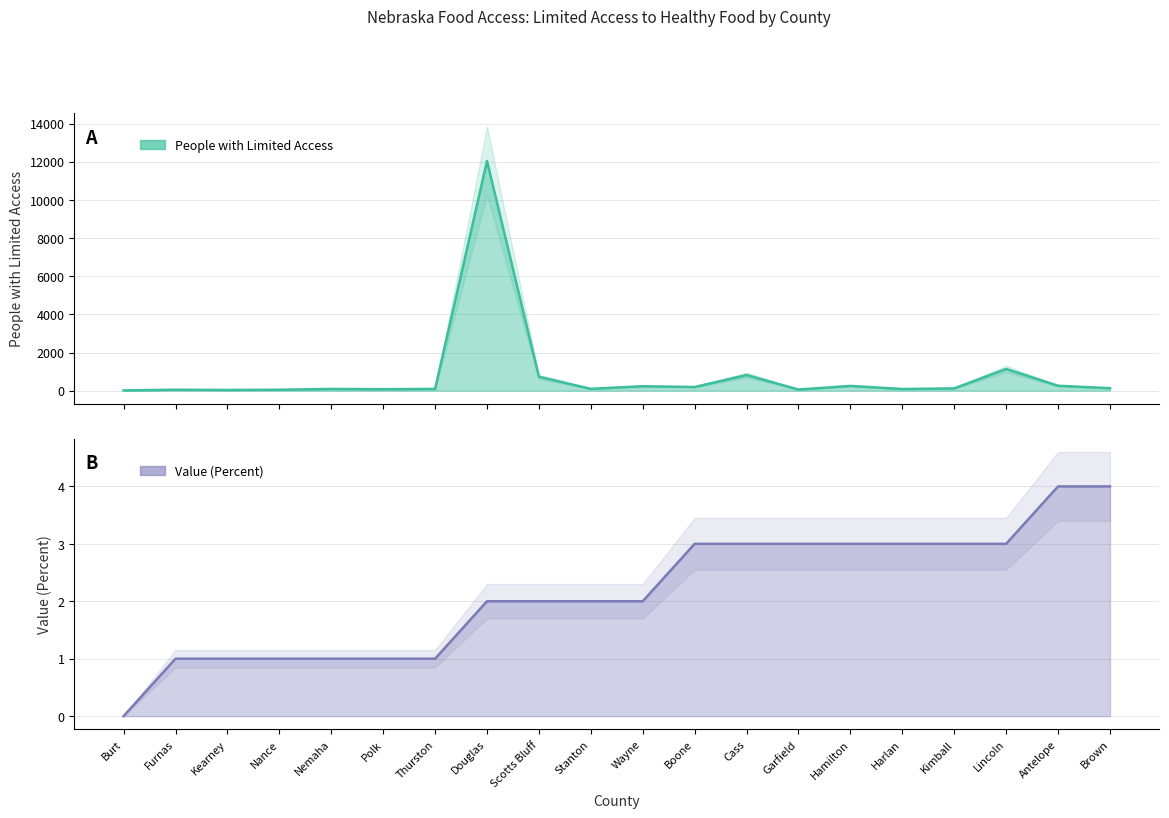

Reading left to right, list all the values displayed in this chart.

People with Limited Access: Burt=15	Furnas=50	Kearney=36	Nance=49	Nemaha=91	Polk=77	Thurston=92	Douglas=12043	Scotts Bluff=728	Stanton=97	Wayne=234	Boone=192	Cass=820	Garfield=60	Hamilton=250	Harlan=87	Kimball=120	Lincoln=1138	Antelope=258	Brown=130
Value (Percent): Burt=0	Furnas=1	Kearney=1	Nance=1	Nemaha=1	Polk=1	Thurston=1	Douglas=2	Scotts Bluff=2	Stanton=2	Wayne=2	Boone=3	Cass=3	Garfield=3	Hamilton=3	Harlan=3	Kimball=3	Lincoln=3	Antelope=4	Brown=4